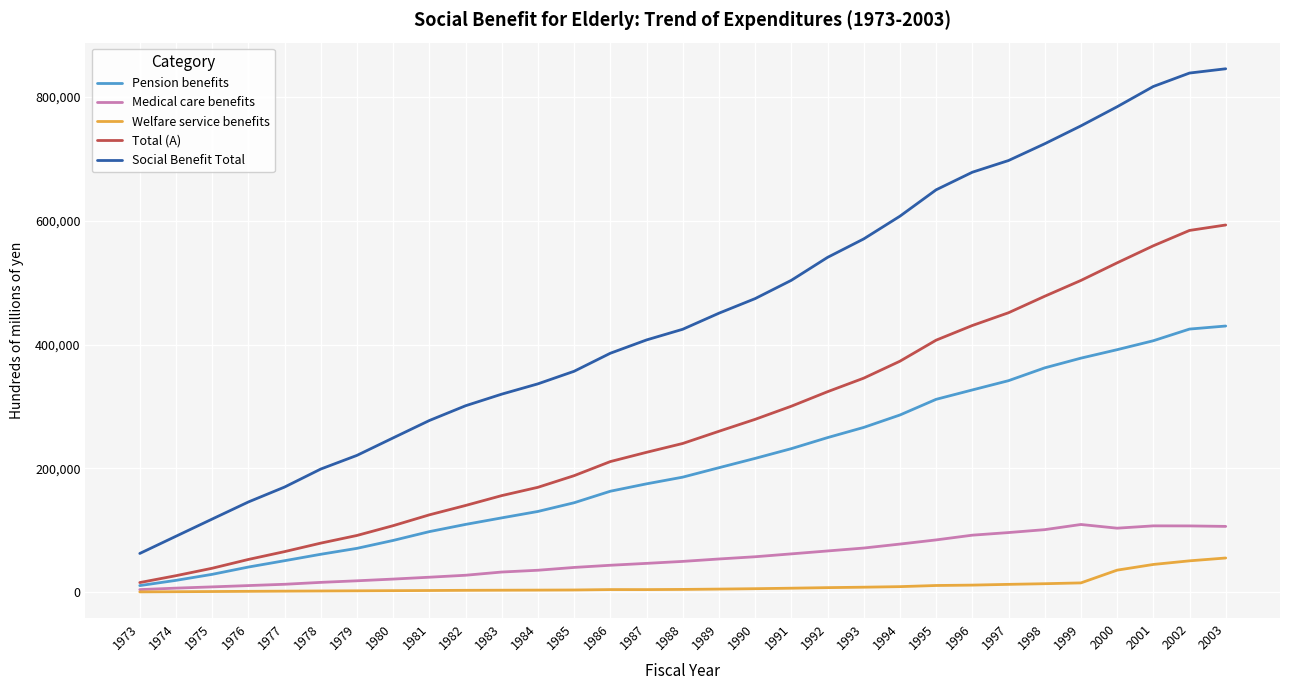

What is the difference between the maximum and minimum values in the Total (A) series?

577470.6